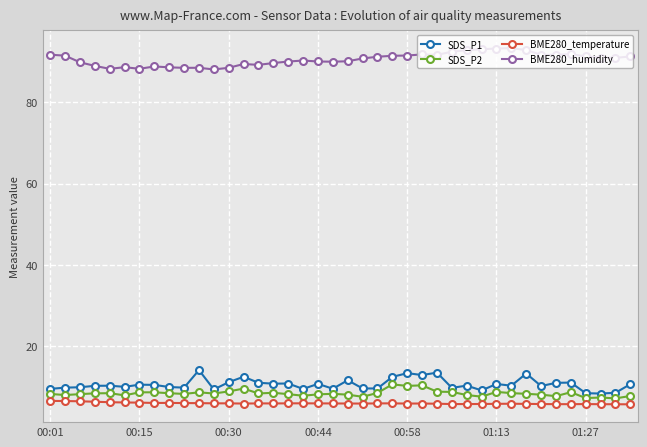

True or false: SDS_P2 and BME280_temperature intersect in this chart.

False